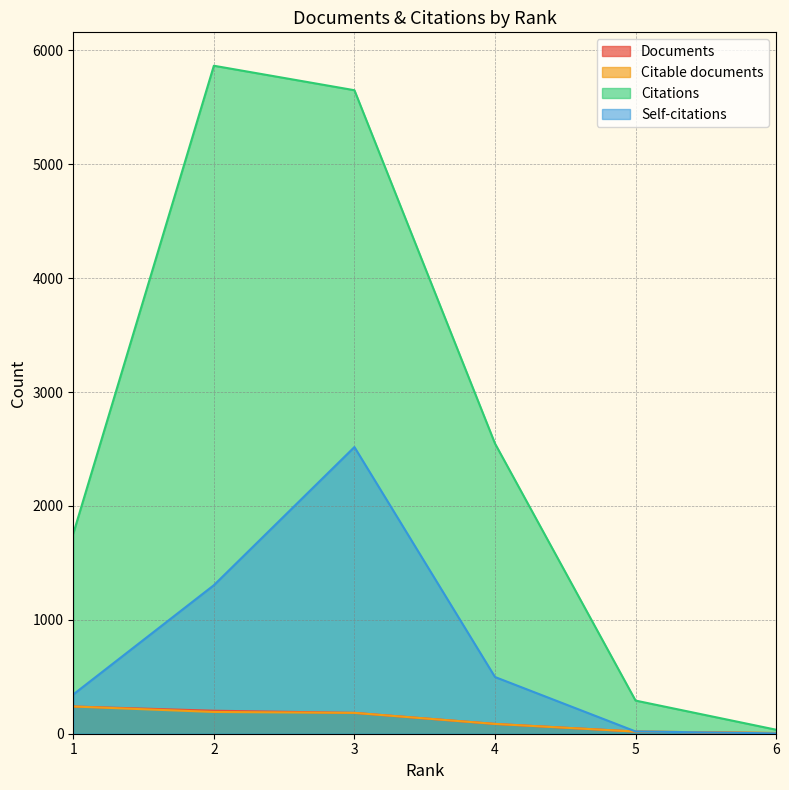

True or false: Citable documents and Citations intersect in this chart.

False